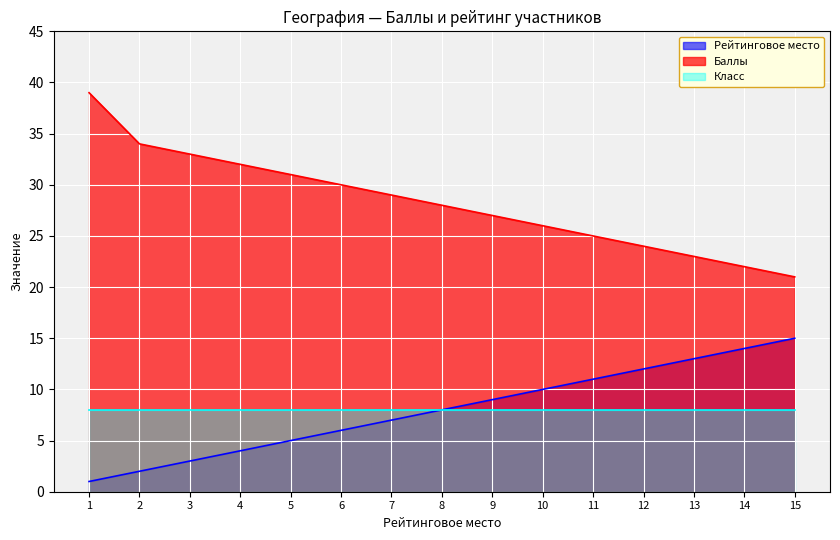

True or false: Рейтинговое место has more than 2 points higher than both neighbors.

False